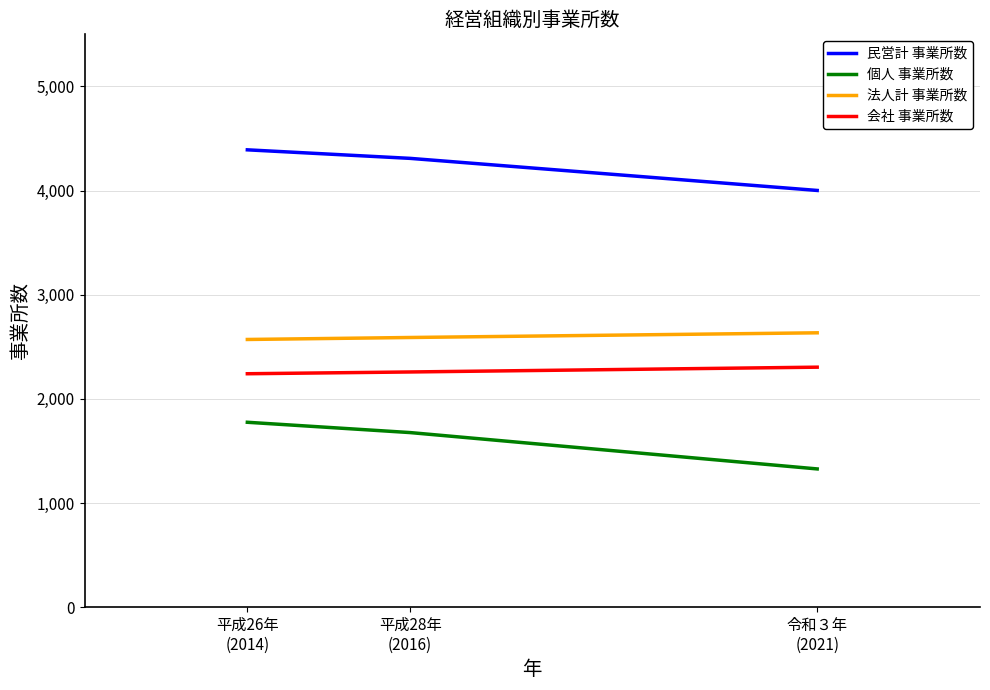

What is the total value across all series at 令和３年
(2021)?

10266